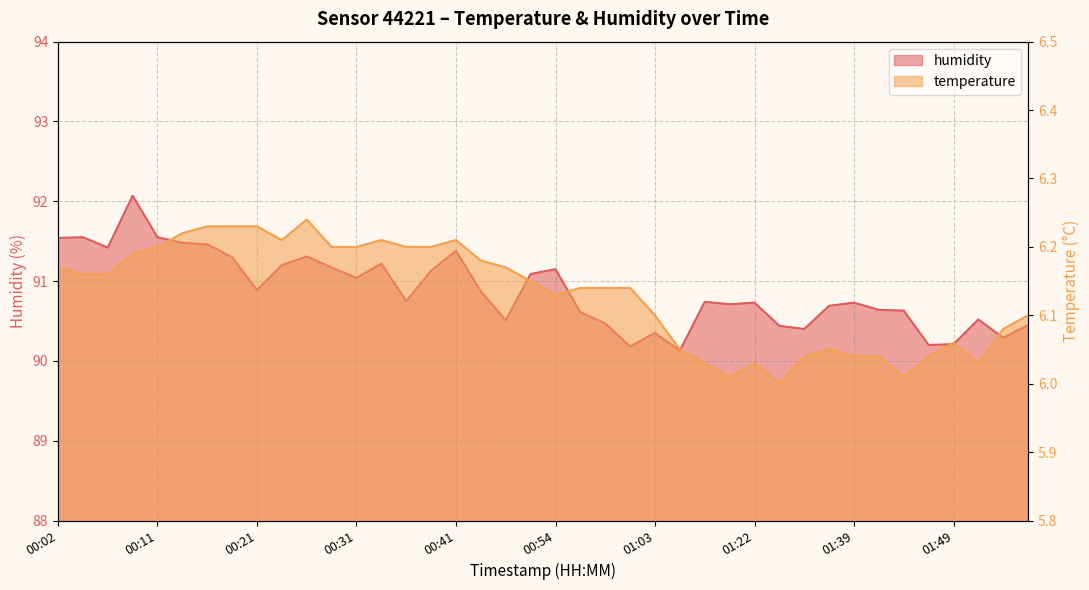

At which category does humidity reach its first local peak?

00:04